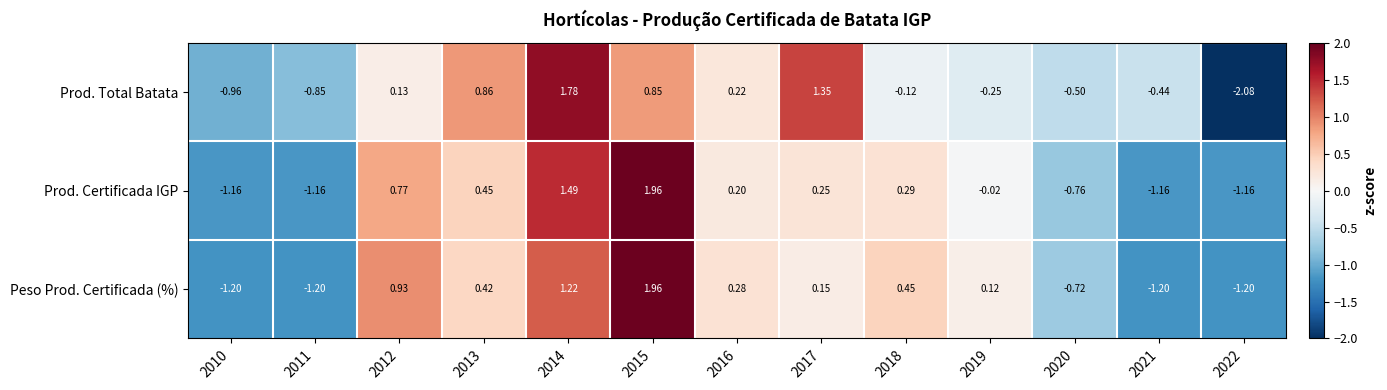

Count the number of data series in this chart.

3